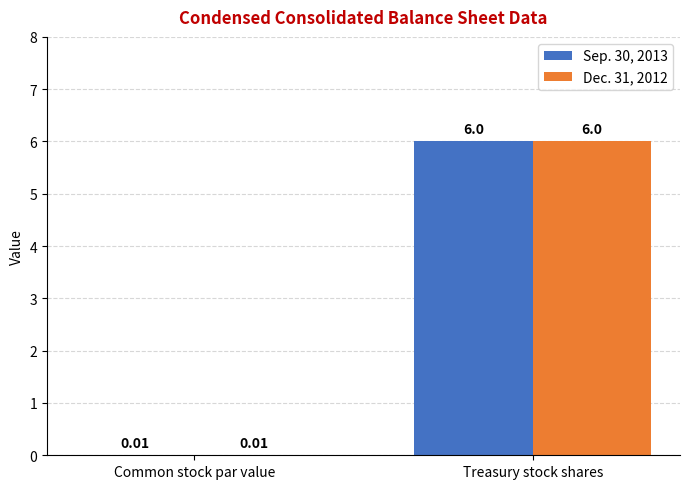

At which label is Dec. 31, 2012 closest to 3?

Common stock par value